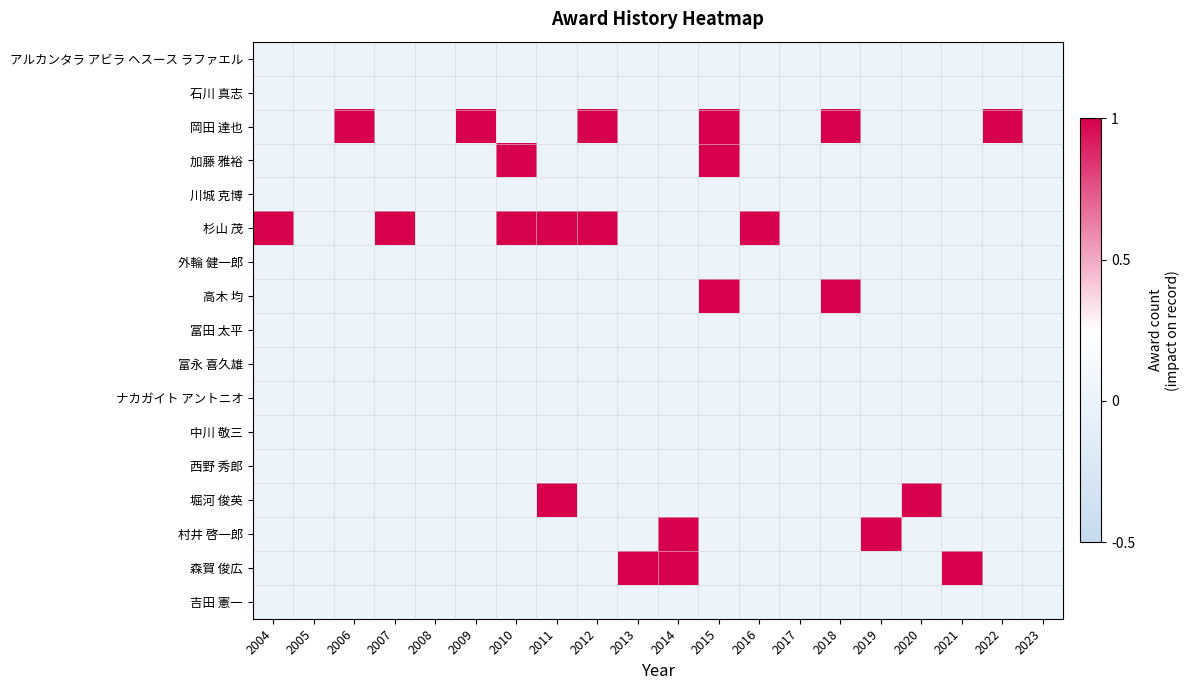

At how many categories does at least one series exceed 0?

16